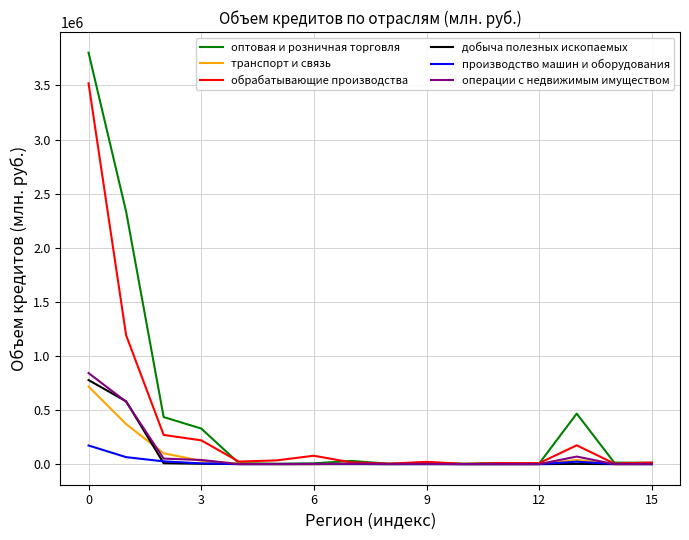

What is the greatest value displayed?

3803484